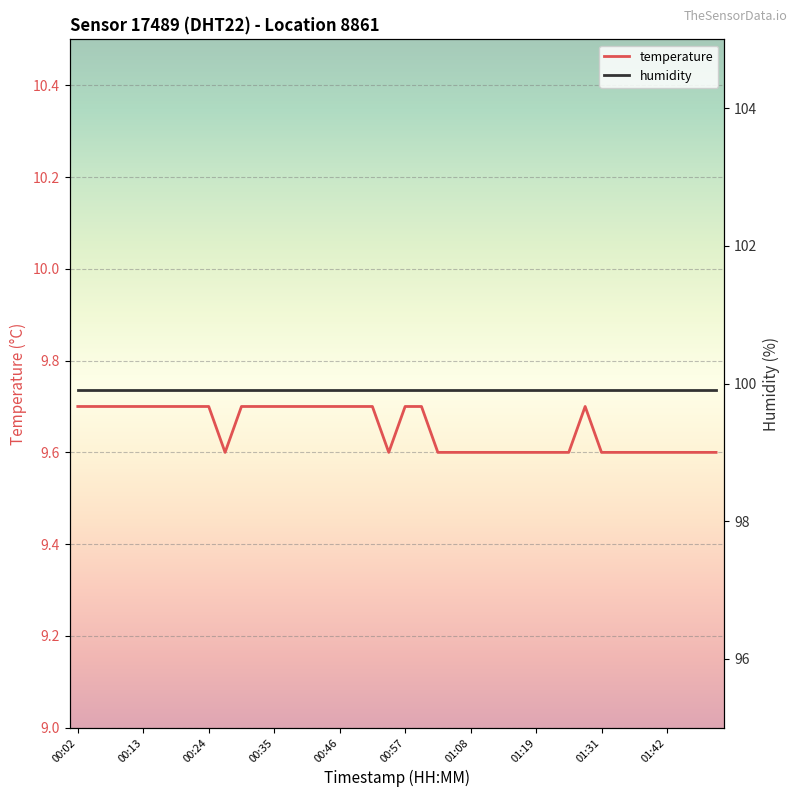

At which label is the value closest to 9?

00:27